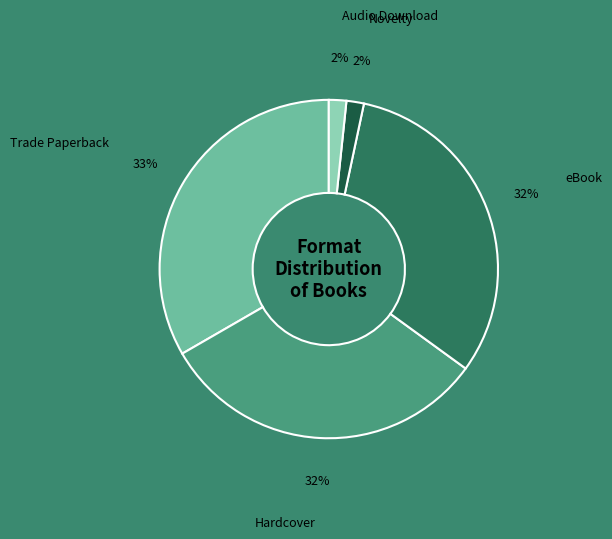

Does any single category account for the majority?

No